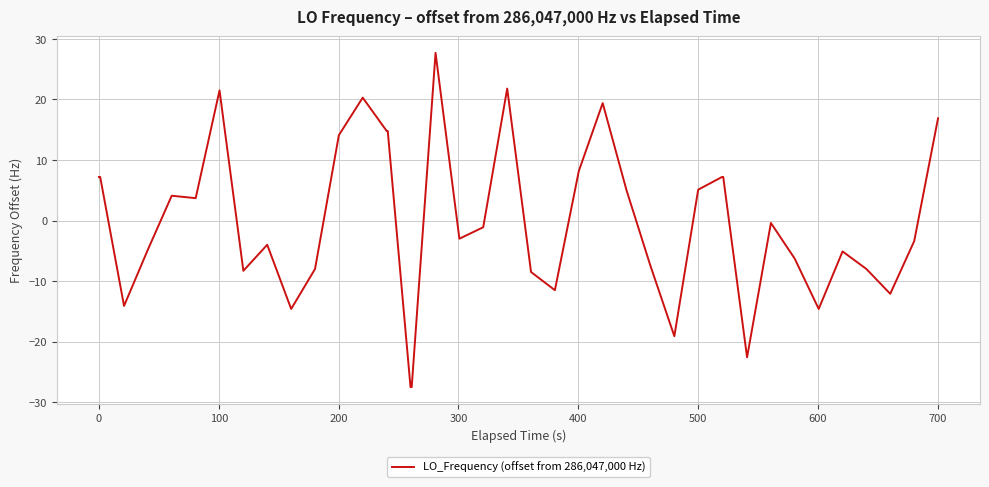

Does the chart have visible grid lines?

Yes